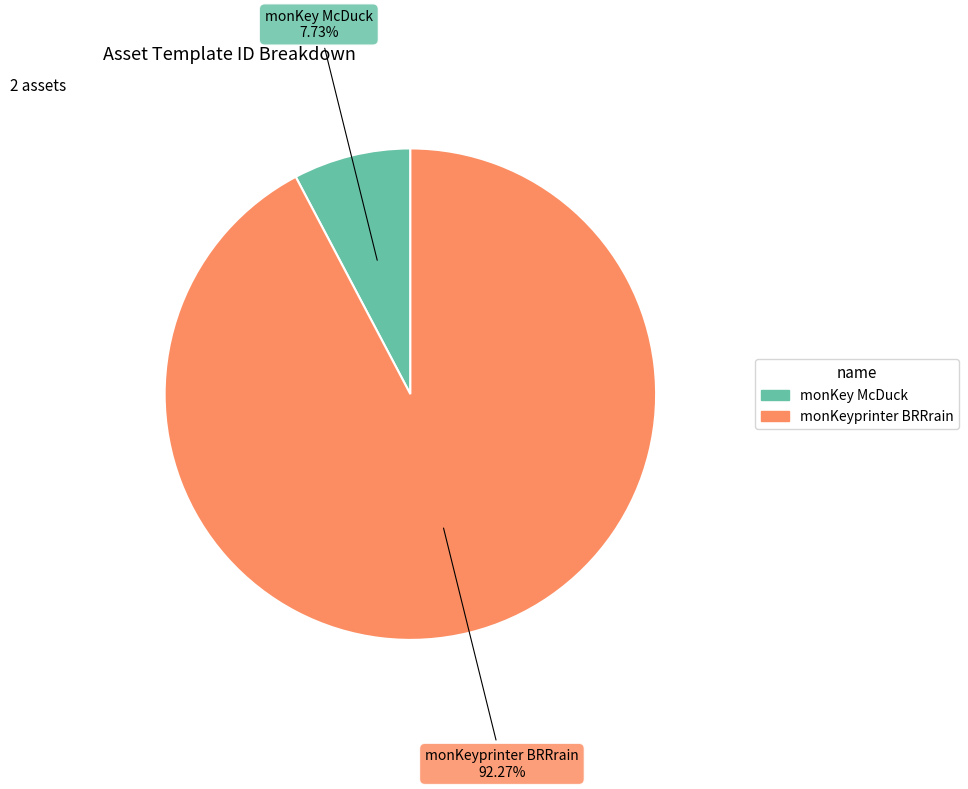

What is the ratio of the value at monKeyprinter BRRrain to the value at monKey McDuck?

11.9